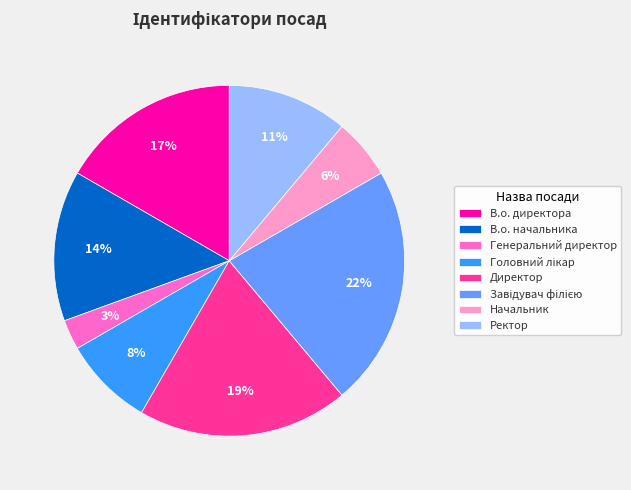

To the nearest percent, what portion does В.о. директора represent?

17%